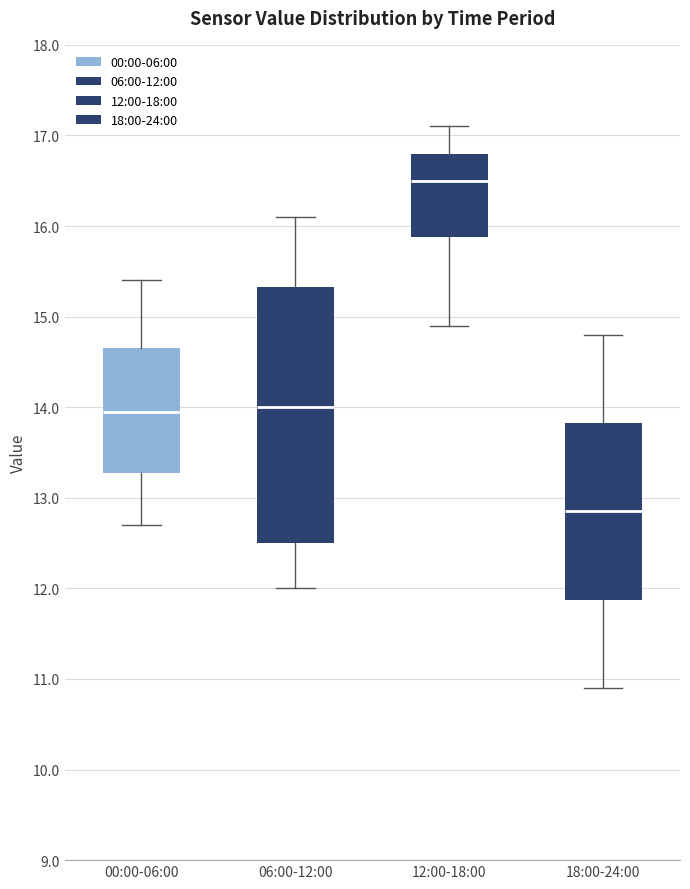

Where does the upper whisker of the box for 18:00-24:00 end on the y-axis? The values are not printed on the chart, so give them approximately, as read against the axis.

14.8